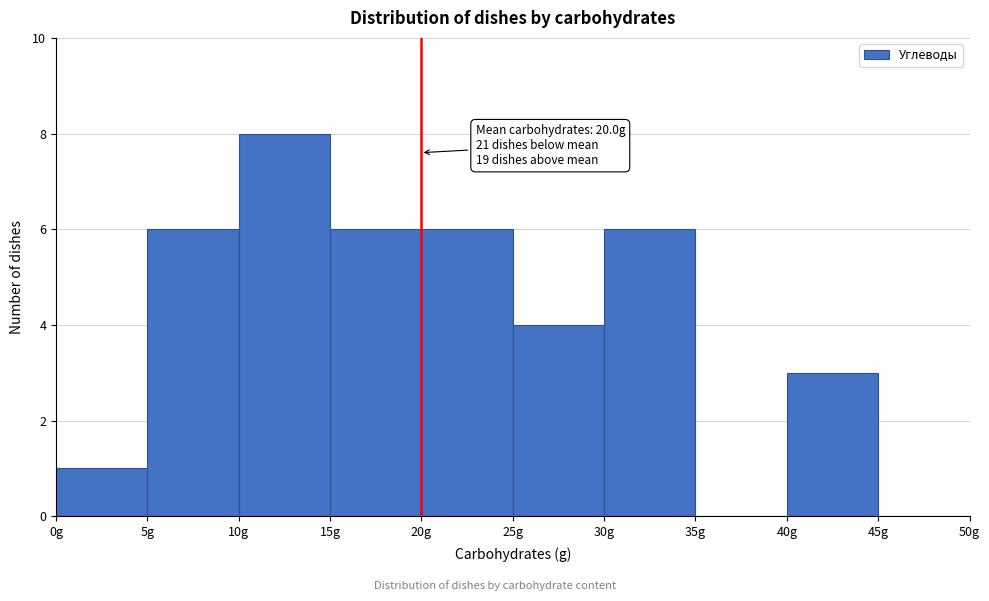

Over which range of the x-axis is the bar tallest?

10 to 15